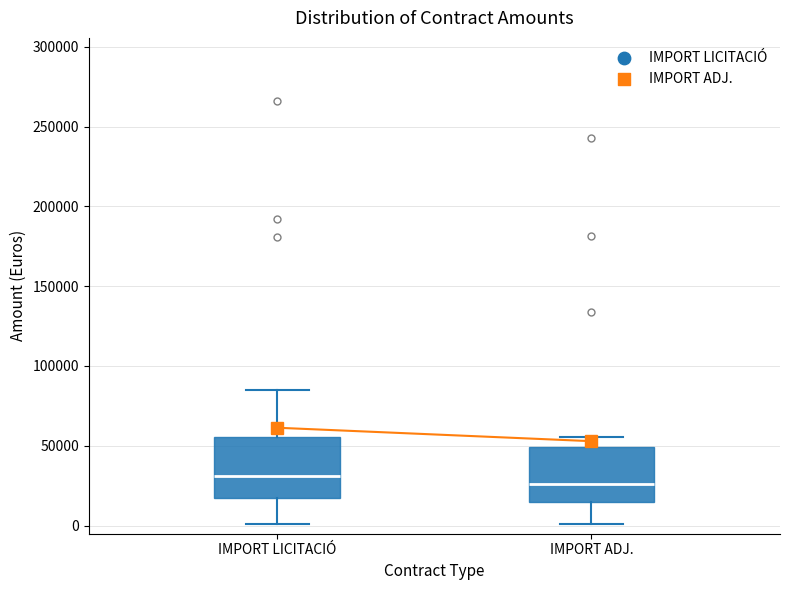

Where does the upper whisker of the box for IMPORT LICITACIÓ end on the y-axis? The values are not printed on the chart, so give them approximately, as read against the axis.

85000